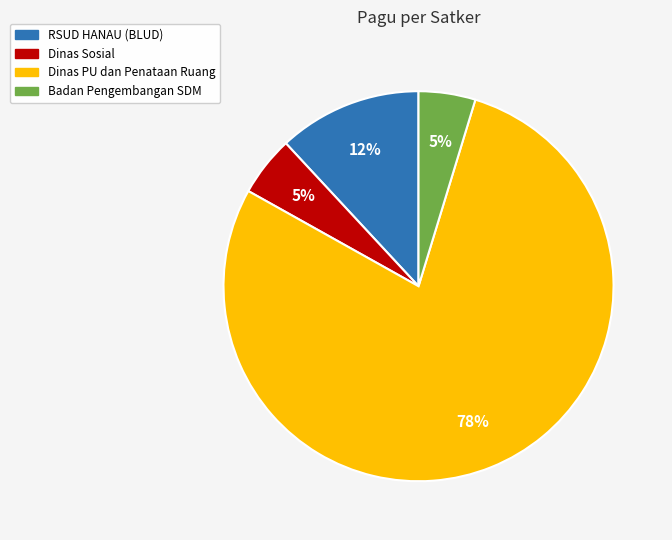

How many slices are in this pie chart?

4